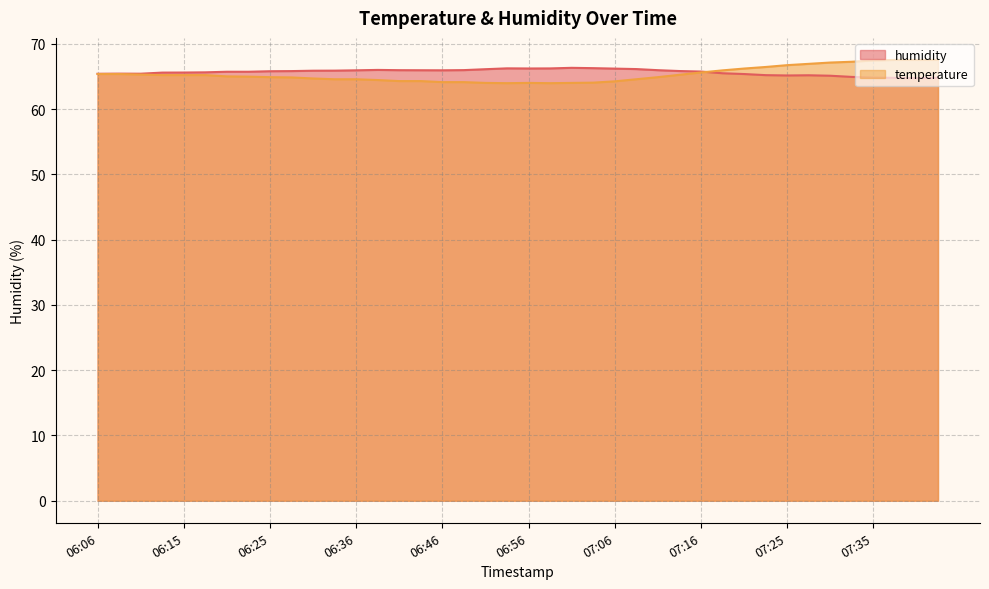

Reading left to right, list all the values displayed in this chart.

temperature: 65.4	65.4	65.3	65.2	65.2	65.2	65.0	65.0	64.9	64.8	64.7	64.6	64.6	64.4	64.3	64.3	64.1	64.1	64.0	64.0	64.0	64.0	64.0	64.0	64.2	64.6	64.9	65.2	65.6	65.9	66.2	66.4	66.7	66.9	67.1	67.2	67.4	67.5	67.5	67.5
humidity: 65.4	65.4	65.4	65.6	65.6	65.6	65.7	65.7	65.8	65.8	65.9	65.9	65.9	66.0	66.0	65.9	65.9	66.0	66.1	66.2	66.2	66.2	66.3	66.3	66.2	66.1	66.0	65.8	65.7	65.5	65.4	65.2	65.1	65.2	65.1	64.9	64.8	64.8	64.7	64.8